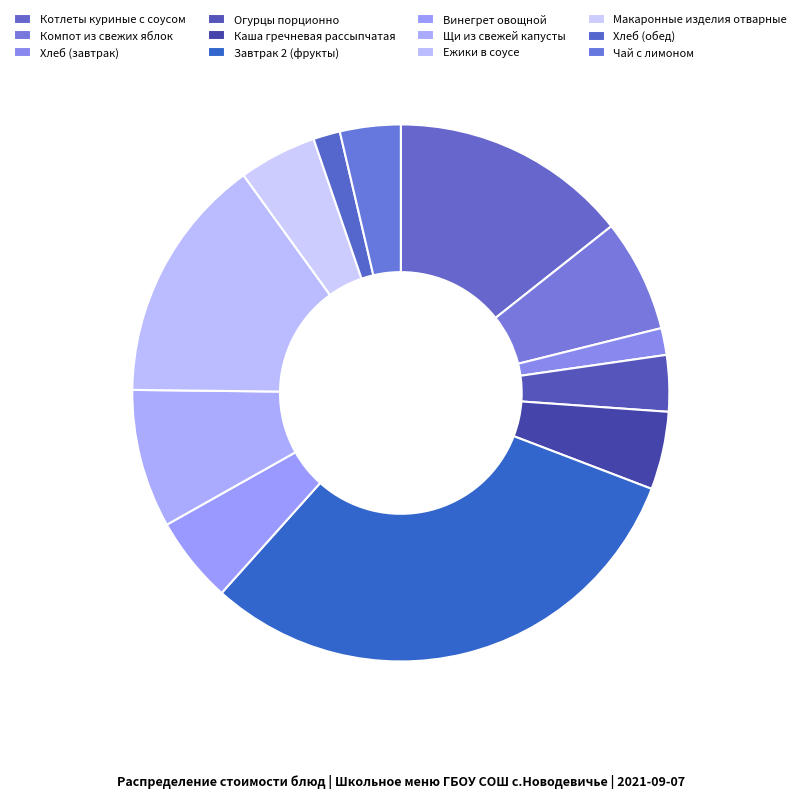

How many slices are in this pie chart?

12